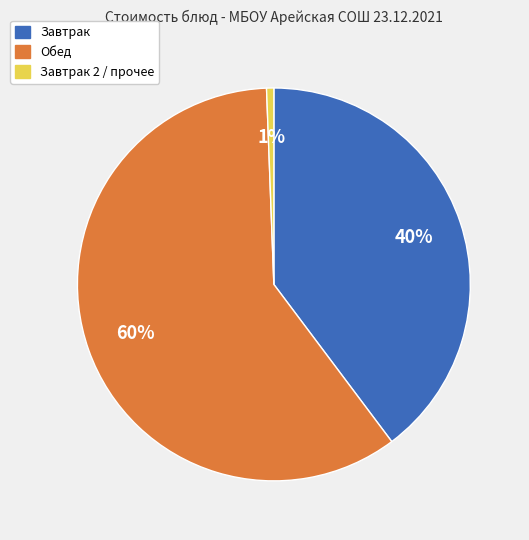

Rank the categories by value from highest to lowest.

Обед, Завтрак, Завтрак 2 / прочее